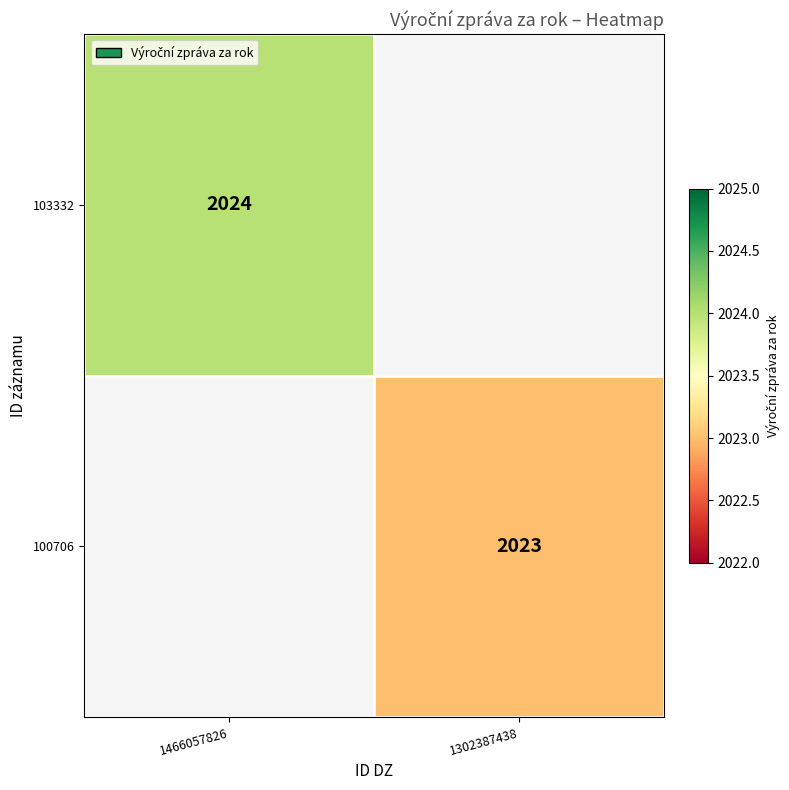

Is the value of 103332 at 1466057826 greater than the value of 100706 at 1302387438?

Yes